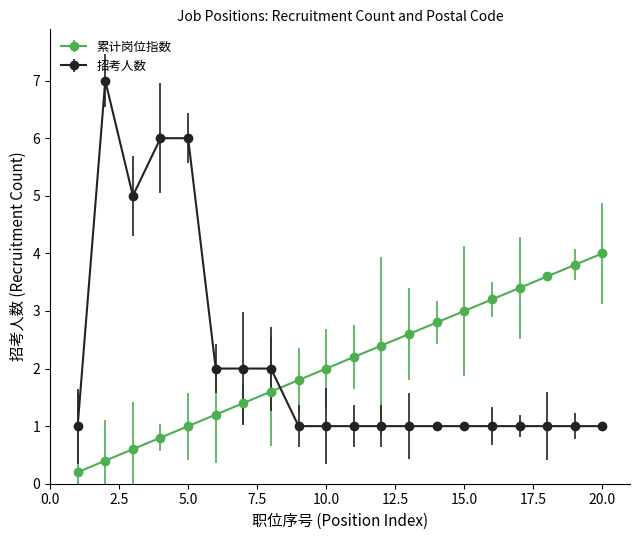

What is the sum of all 招考人数 values?

43.0